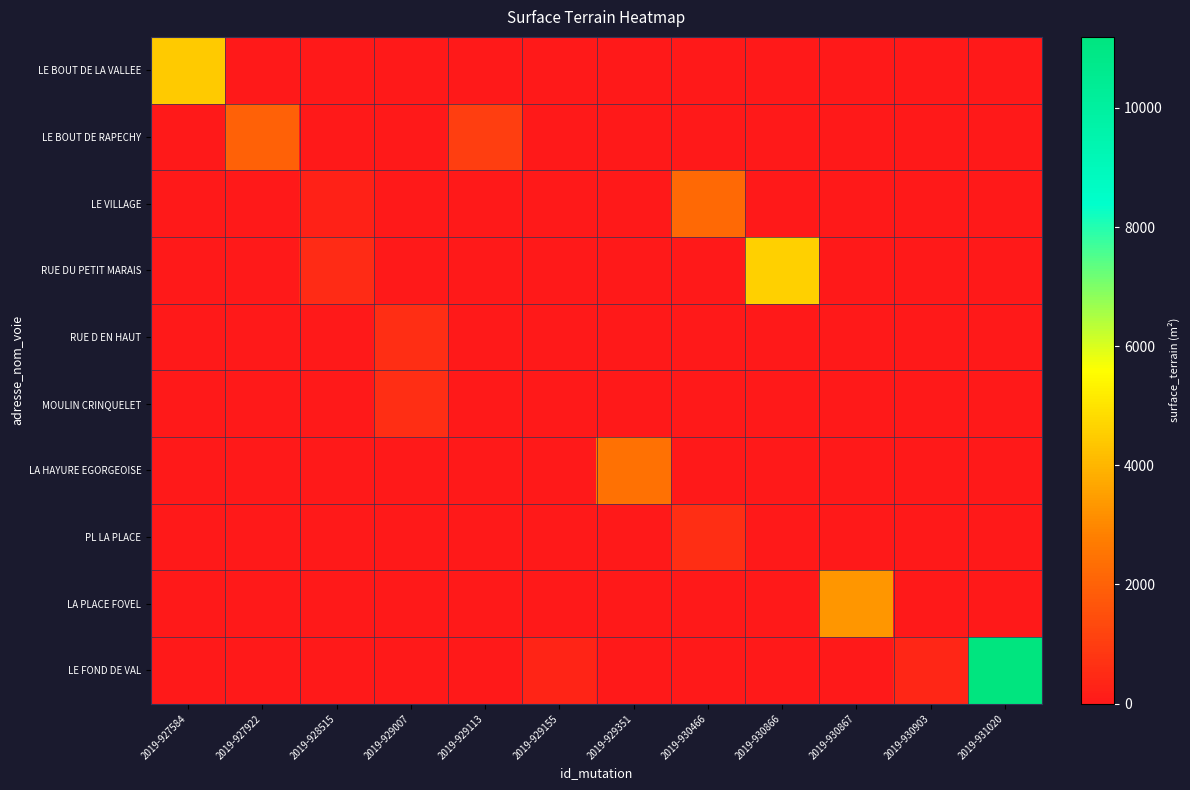

What is the total value across all series at 2019-930867?

3316